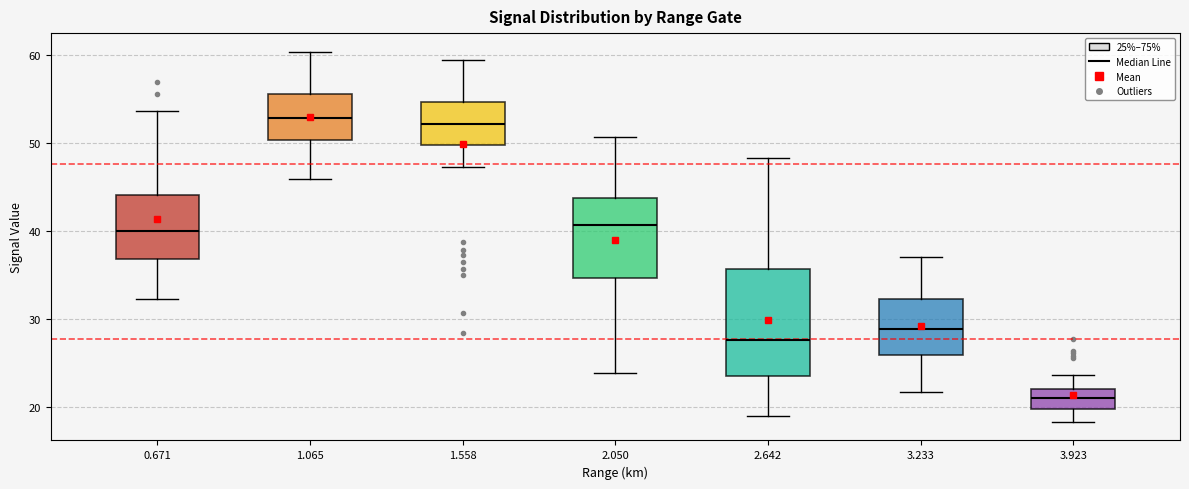

Reading left to right, transcribe this box plot: for each box, give where its median line is, the range the box spans, and where its two whiskers end, as read against the y-axis. The values are not printed on the chart, so give them approximately, as read against the axis.

0.671: median 40, box 37 to 44, whiskers 32 to 54
1.065: median 53, box 50 to 56, whiskers 46 to 60
1.558: median 52, box 50 to 55, whiskers 47 to 60
2.050: median 41, box 35 to 44, whiskers 24 to 51
2.642: median 28, box 24 to 36, whiskers 19 to 48
3.233: median 29, box 26 to 32, whiskers 22 to 37
3.923: median 21, box 20 to 22, whiskers 18 to 24